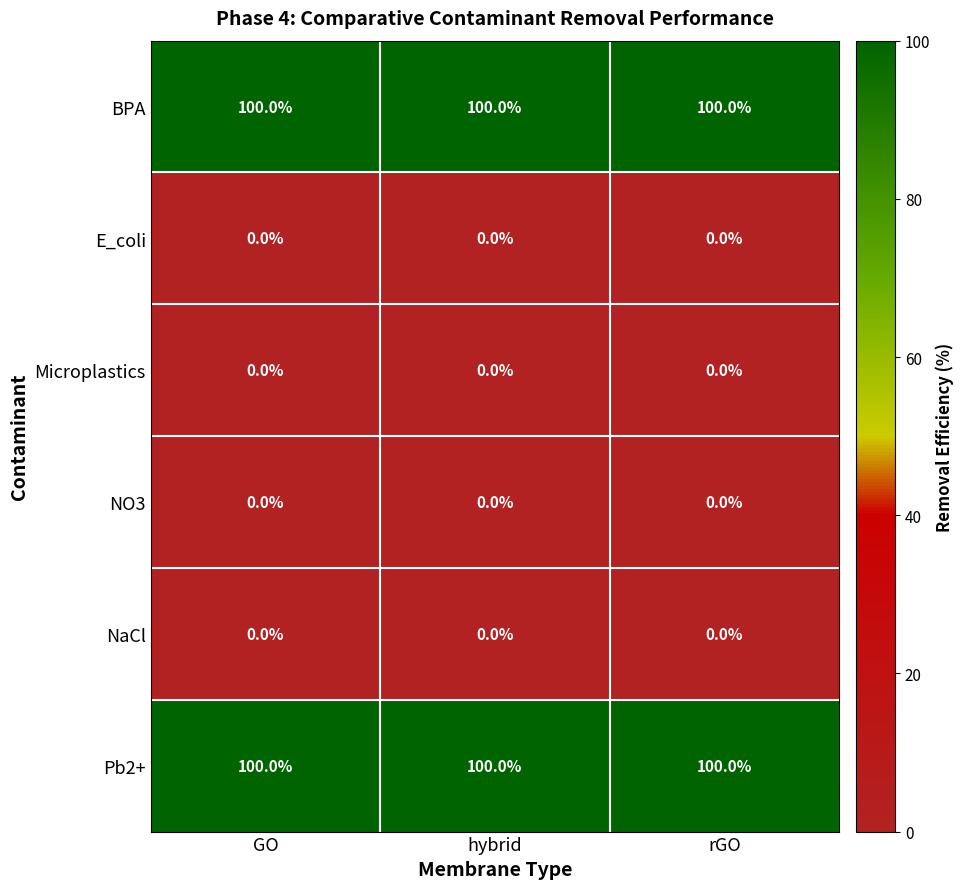

What is the difference between the highest and lowest values at GO?

100